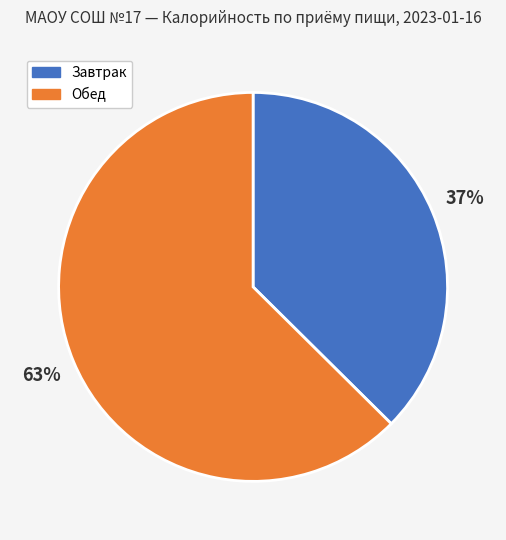

True or false: Обед accounts for 63% of the total.

True